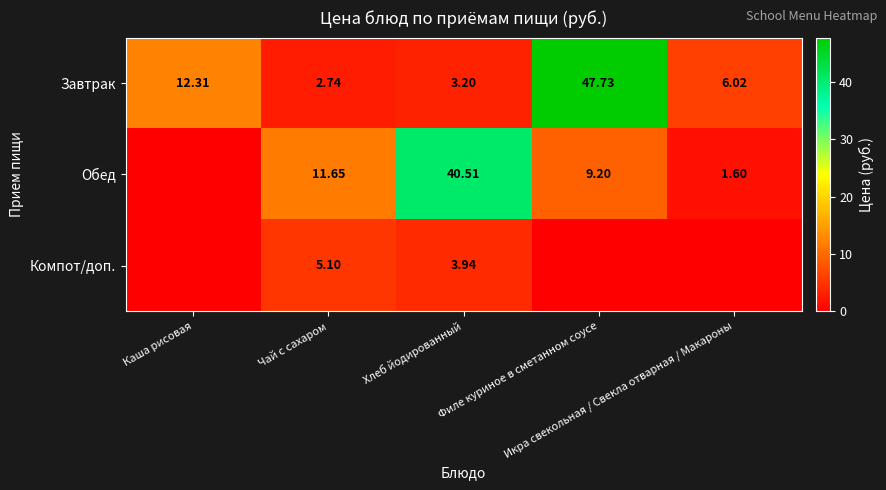

At which category is the sum across all series the highest?

Филе куриное в сметанном соусе